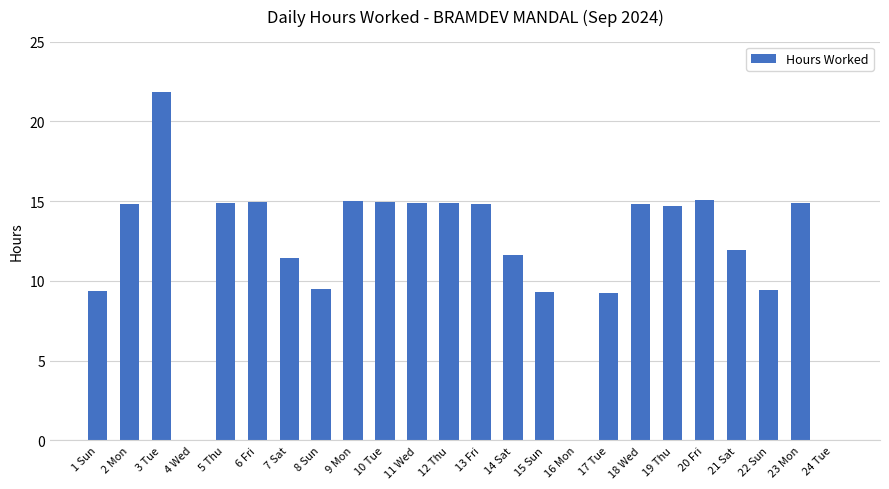

How many values exceed 14?

13